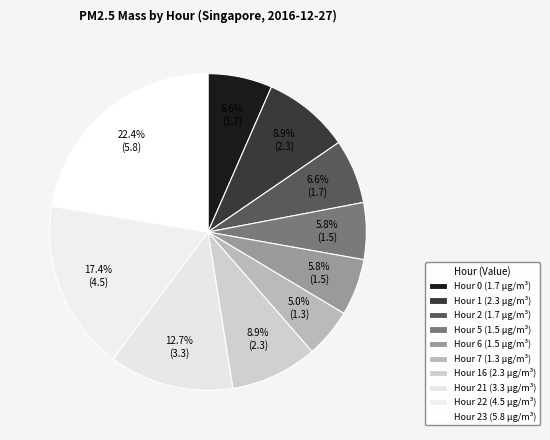

Does any single category account for the majority?

No